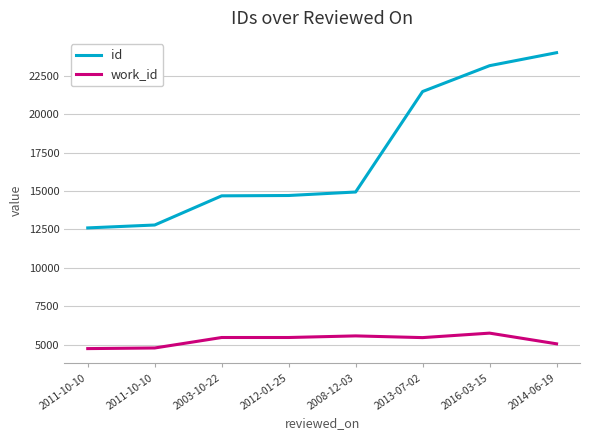

True or false: work_id and id intersect in this chart.

False